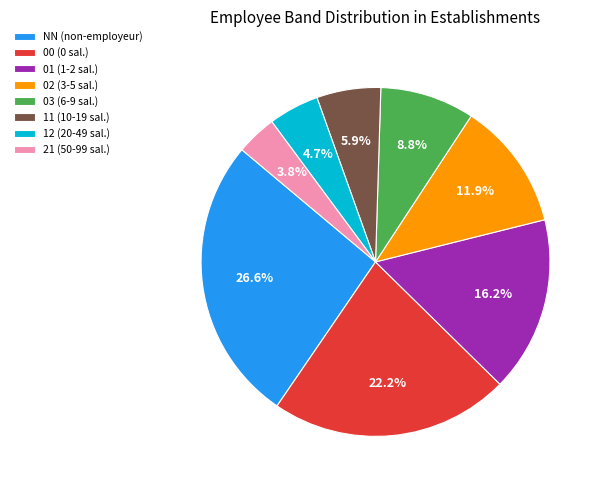

Which has a higher value, 03 (6-9 sal.) or 12 (20-49 sal.)?

03 (6-9 sal.)